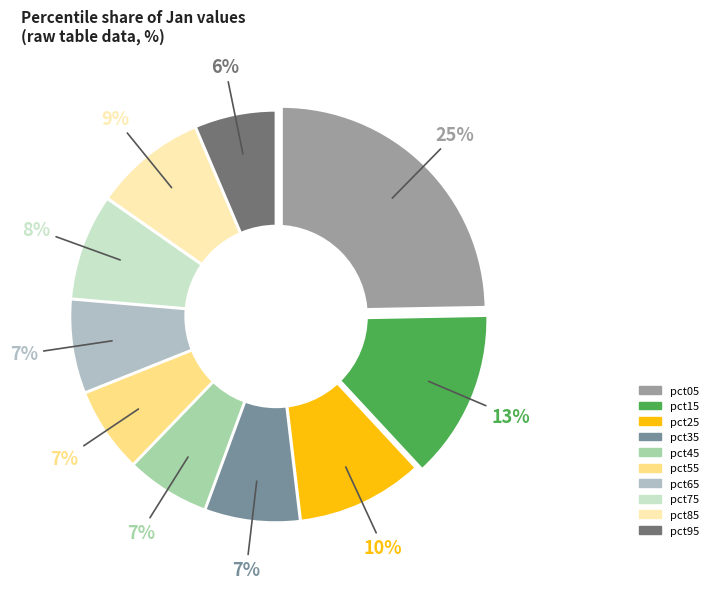

Approximately how many times larger is the value at pct05 compared to pct95?

3.9